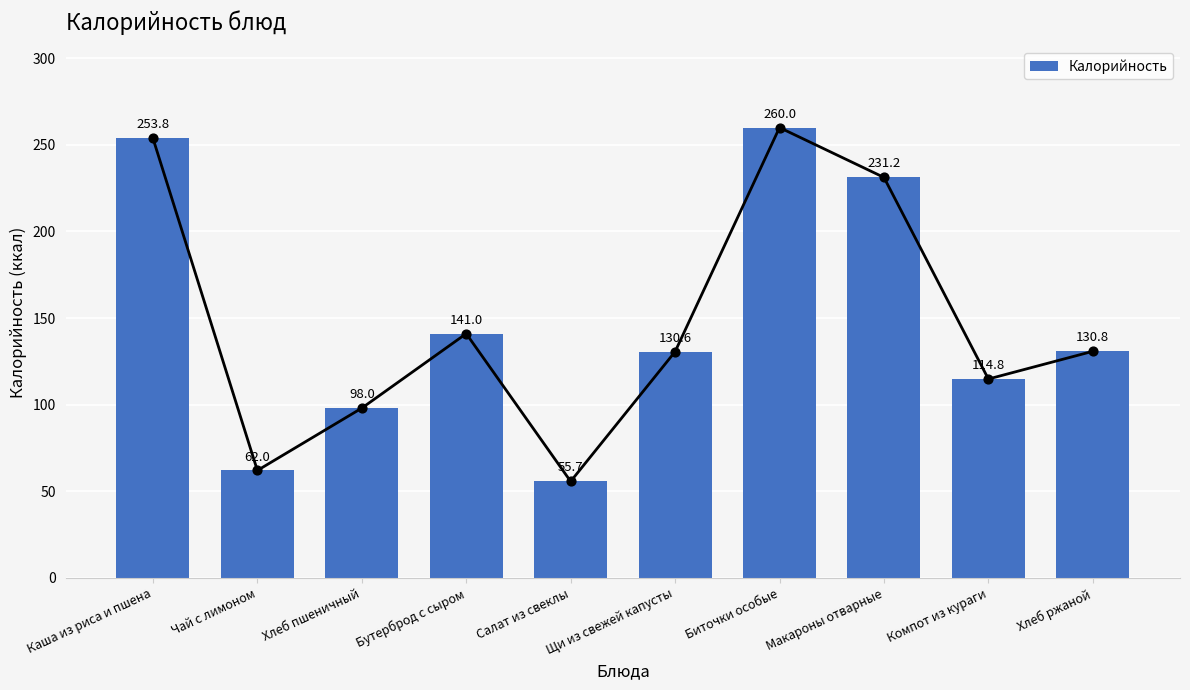

What is the change in value from Хлеб пшеничный to Бутерброд с сыром?

+43.0